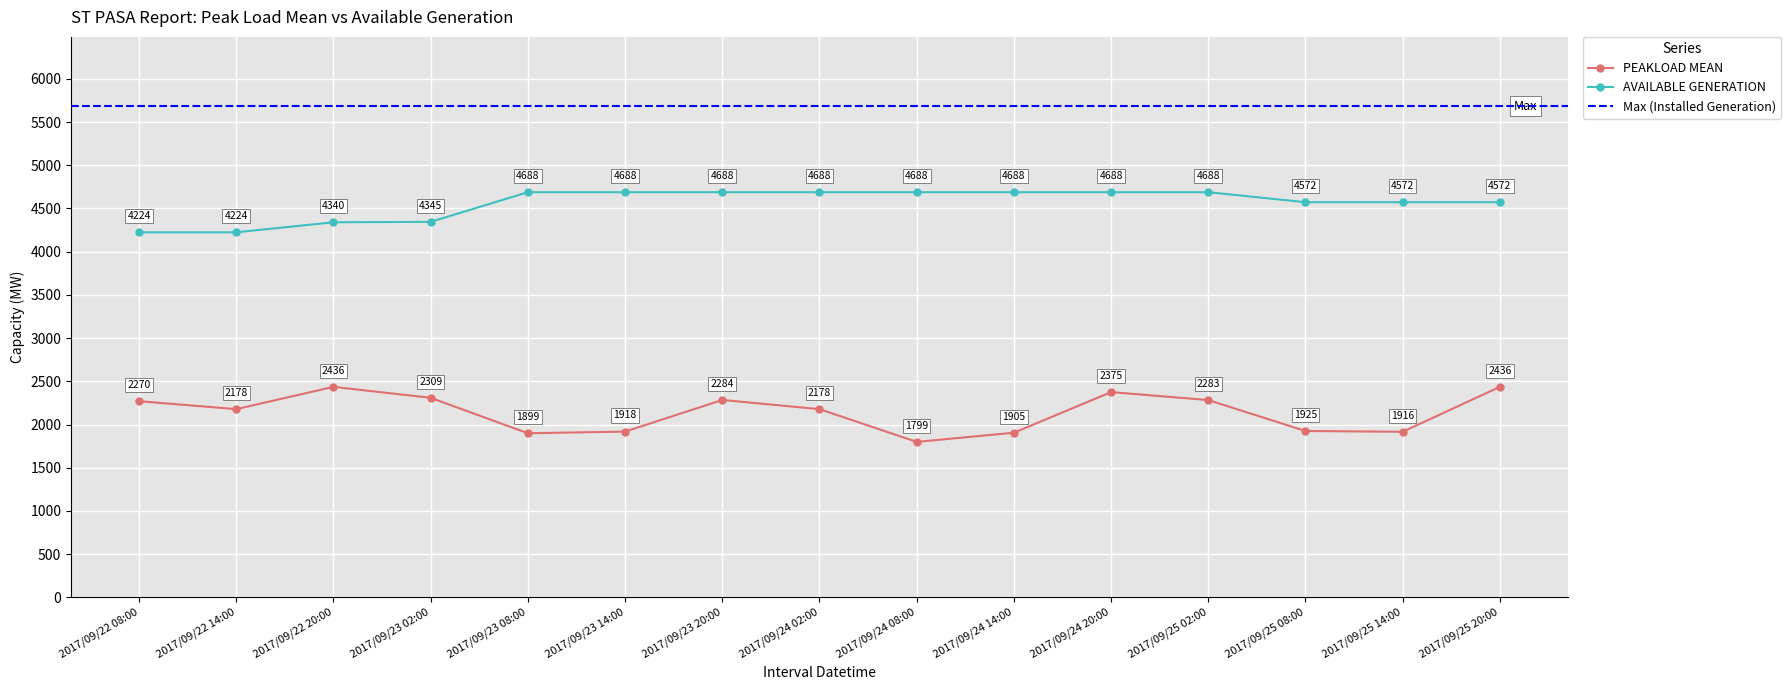

Reading right to left, extract all data points from this chart.

PEAKLOAD MEAN: 2017/09/25 20:00=2436	2017/09/25 14:00=1916	2017/09/25 08:00=1925	2017/09/25 02:00=2283	2017/09/24 20:00=2375	2017/09/24 14:00=1905	2017/09/24 08:00=1799	2017/09/24 02:00=2178	2017/09/23 20:00=2284	2017/09/23 14:00=1918	2017/09/23 08:00=1899	2017/09/23 02:00=2309	2017/09/22 20:00=2436	2017/09/22 14:00=2178	2017/09/22 08:00=2270
AVAILABLE GENERATION: 2017/09/25 20:00=4572	2017/09/25 14:00=4572	2017/09/25 08:00=4572	2017/09/25 02:00=4688	2017/09/24 20:00=4688	2017/09/24 14:00=4688	2017/09/24 08:00=4688	2017/09/24 02:00=4688	2017/09/23 20:00=4688	2017/09/23 14:00=4688	2017/09/23 08:00=4688	2017/09/23 02:00=4345	2017/09/22 20:00=4340	2017/09/22 14:00=4224	2017/09/22 08:00=4224